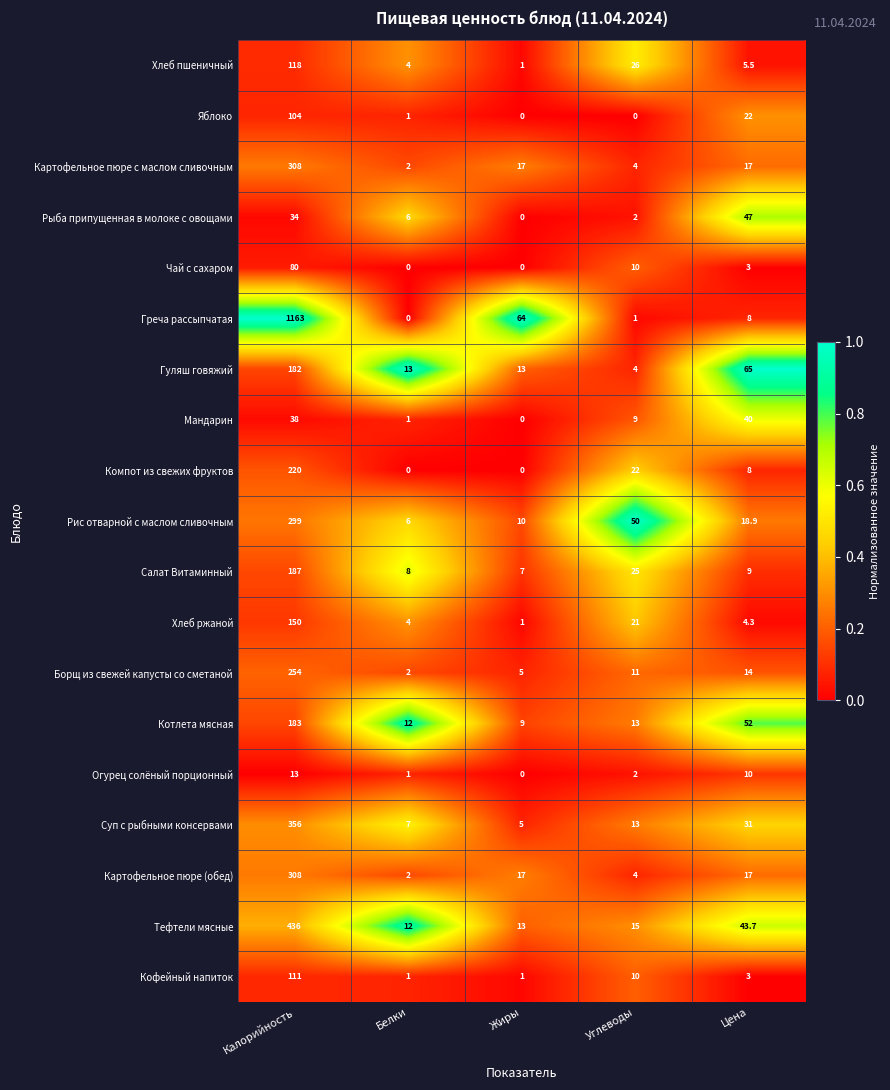

Which label corresponds to the largest value in the chart?

Калорийность